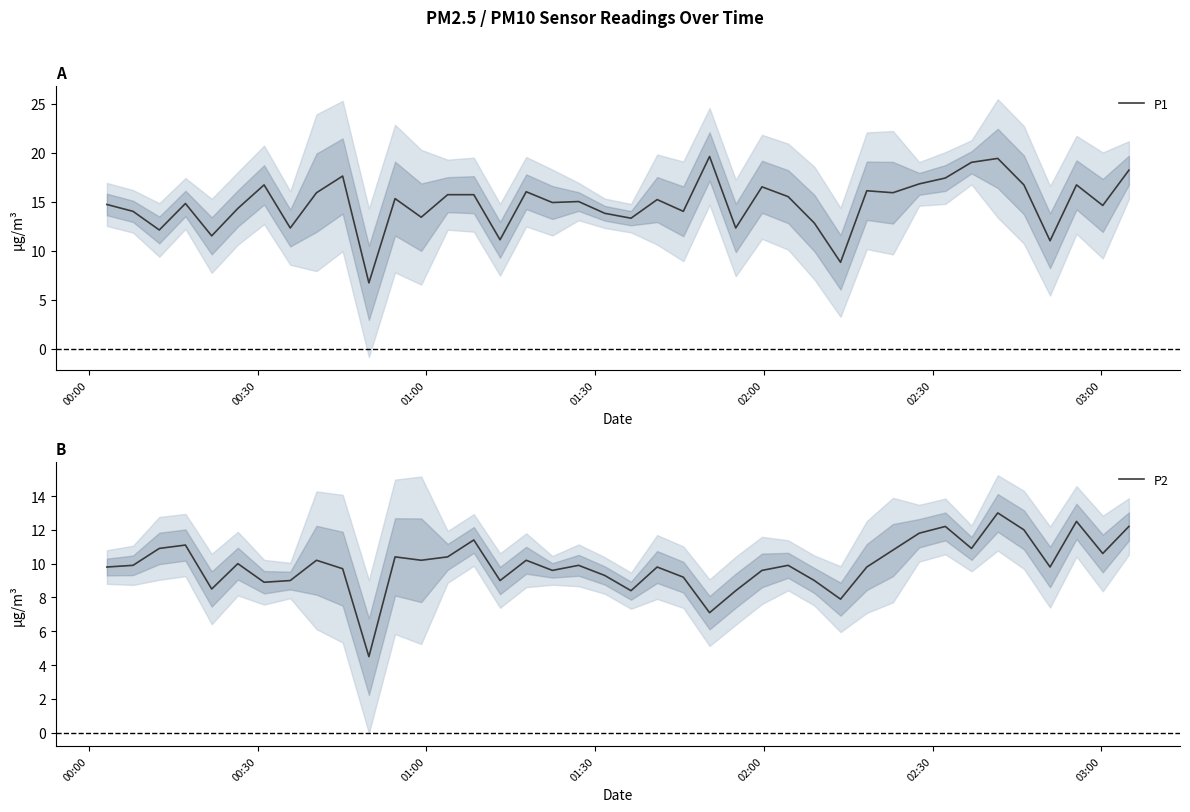

What is the highest value of the P1 series?

19.6